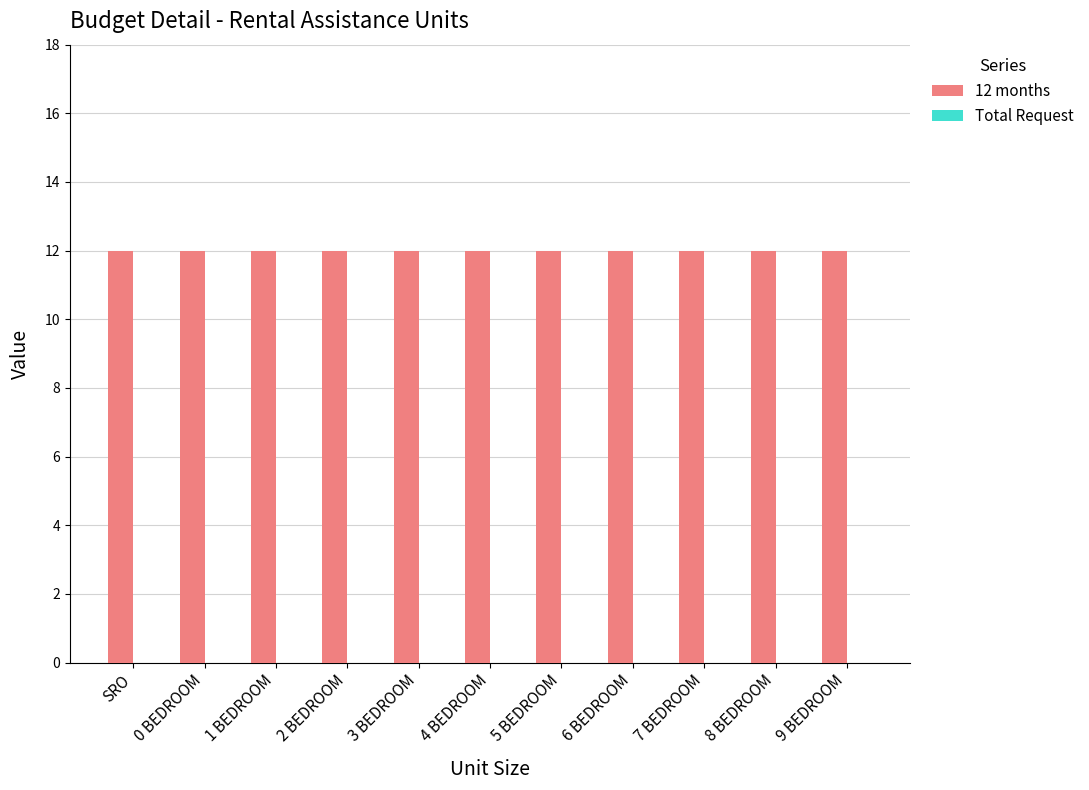

Which series changed the most between 3 BEDROOM and 7 BEDROOM?

12 months